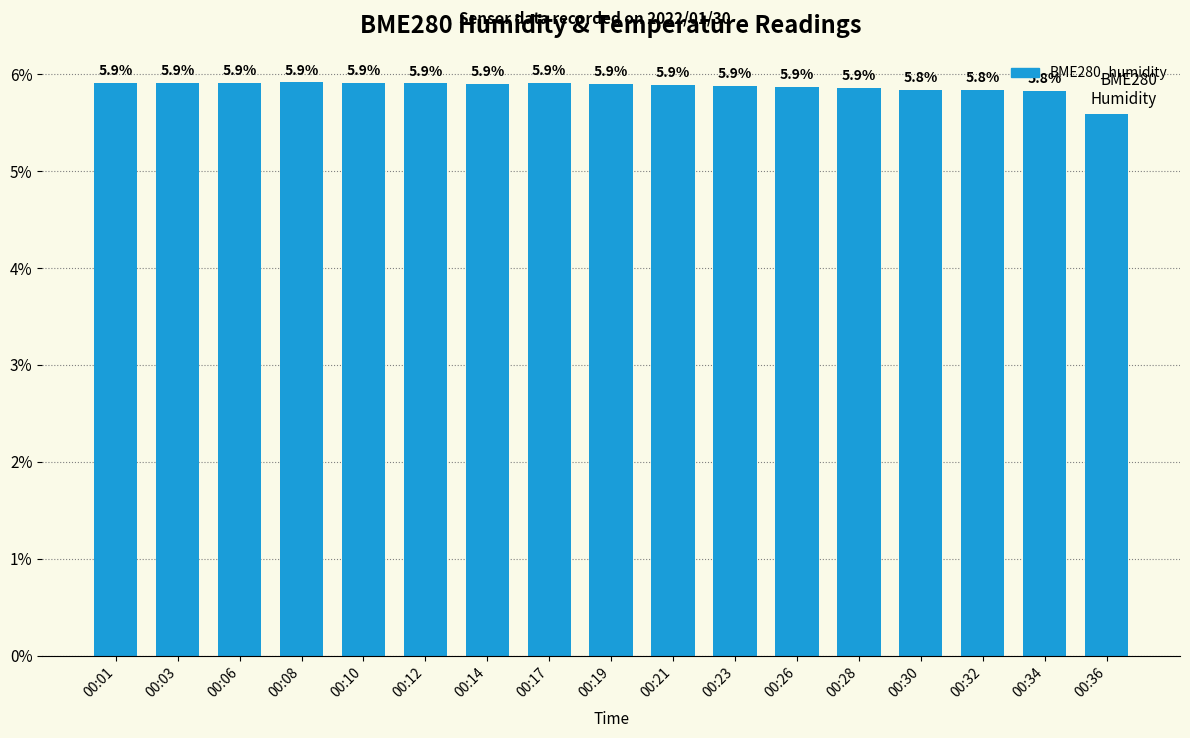

Are the bars horizontal?

No